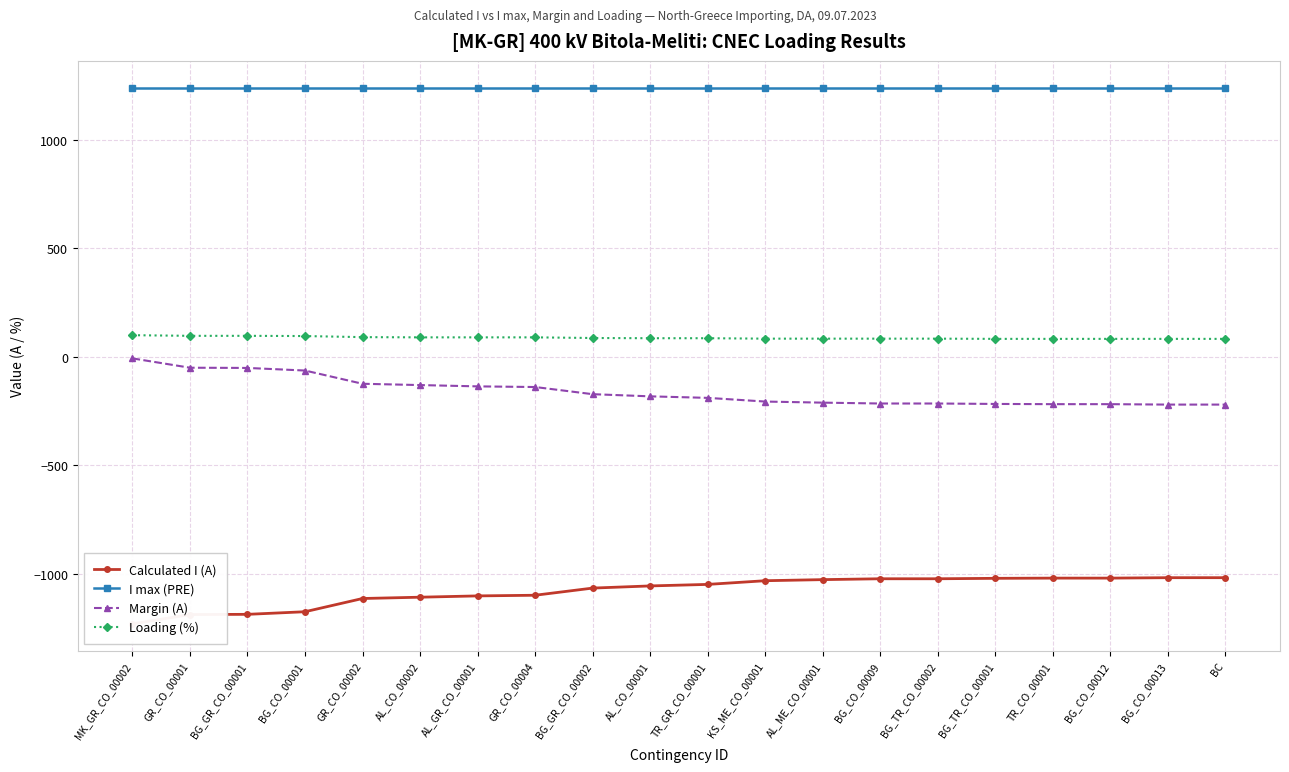

Is it true that I max (PRE) equals 1240 at TR_GR_CO_00001?

True